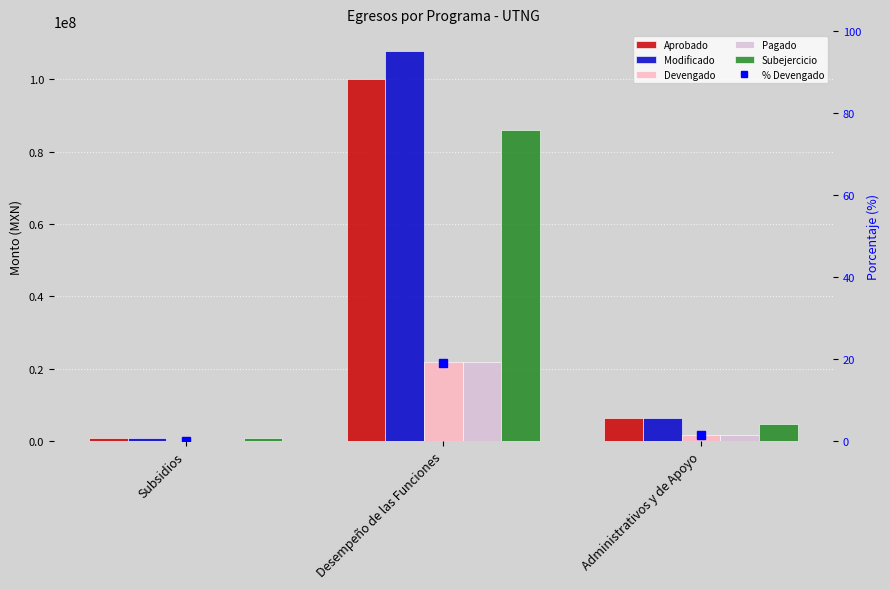

Which series has the largest range (max minus min)?

Modificado